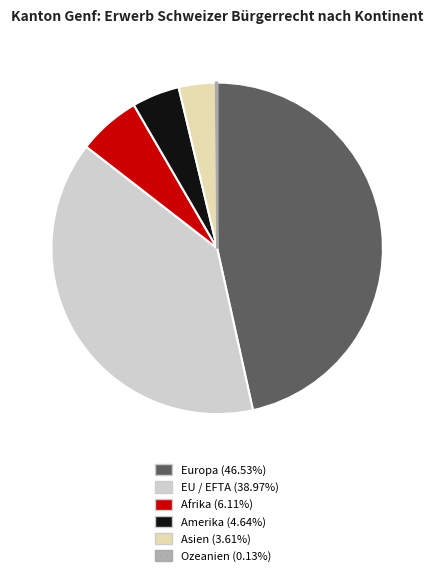

Which slice is the largest?

Europa